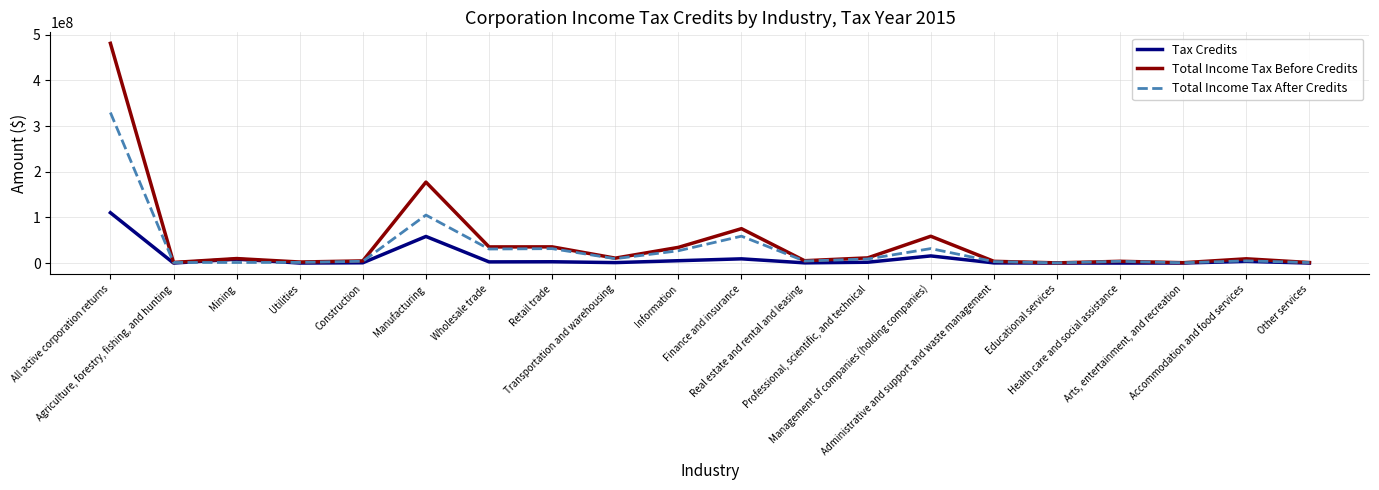

Which series has the widest spread of values?

Total Income Tax Before Credits